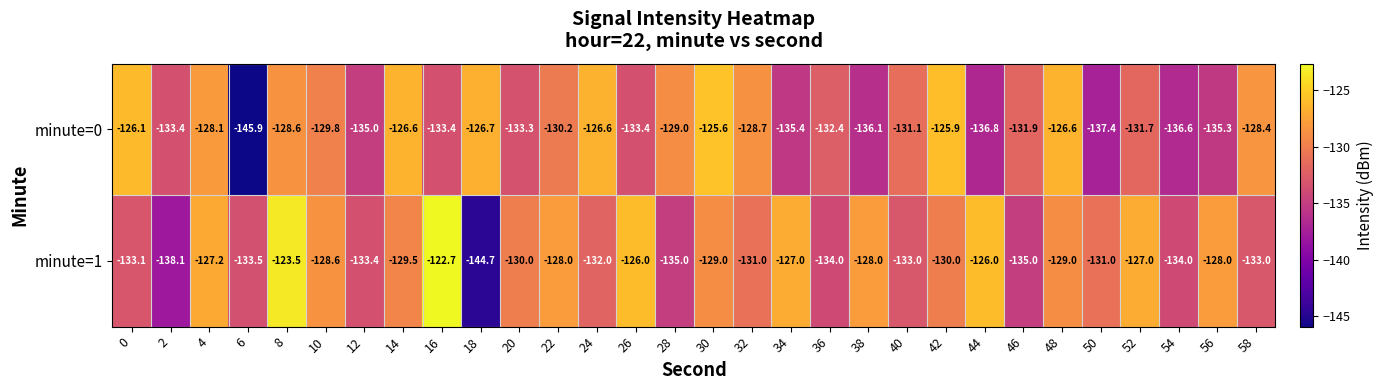

Which series has the largest total across all categories?

minute=1